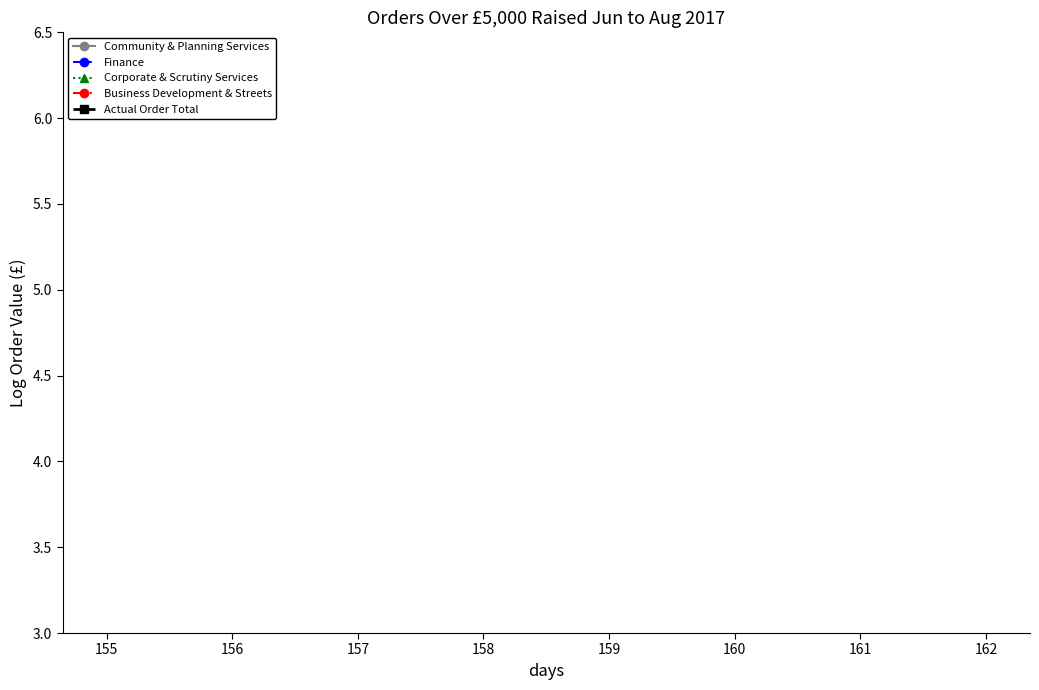

Count the number of data series in this chart.

5